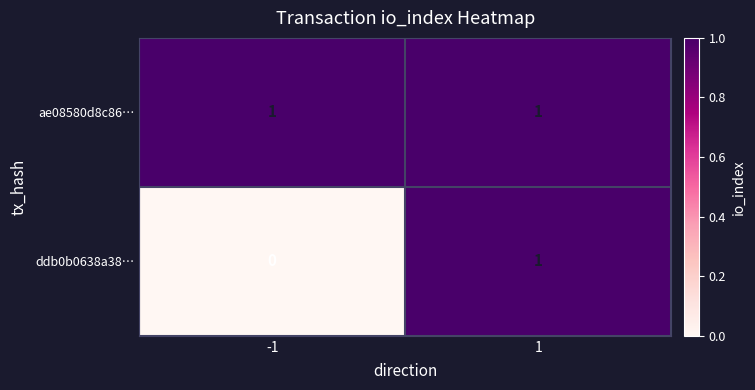

Reading left to right, extract all data points from this chart.

ae08580d8c86…: 1	1
ddb0b0638a38…: 0	1